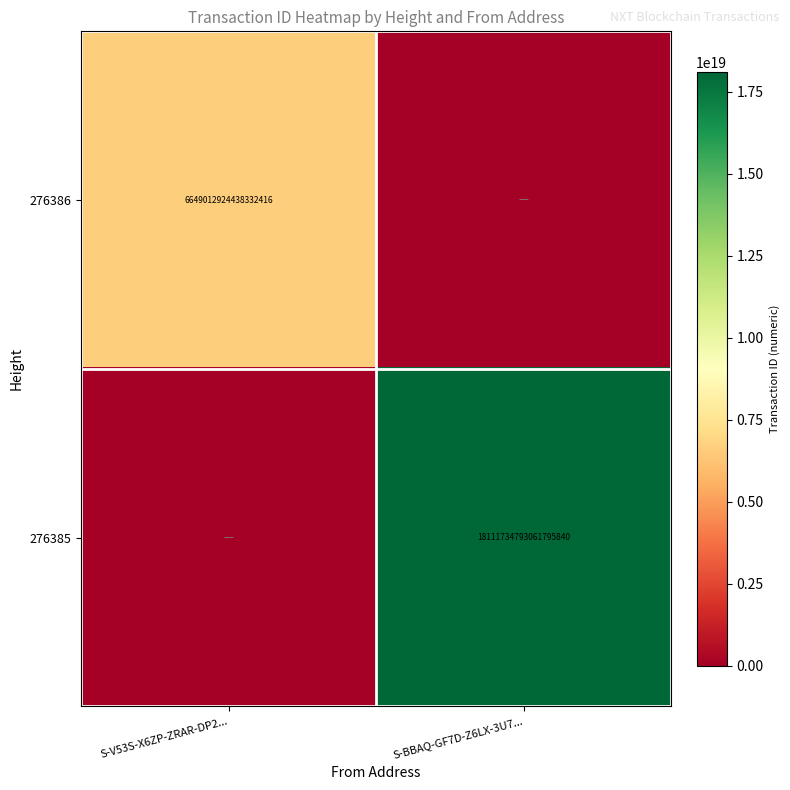

Which category has the lowest value across all series?

S-BBAQ-GF7D-Z6LX-3U7...